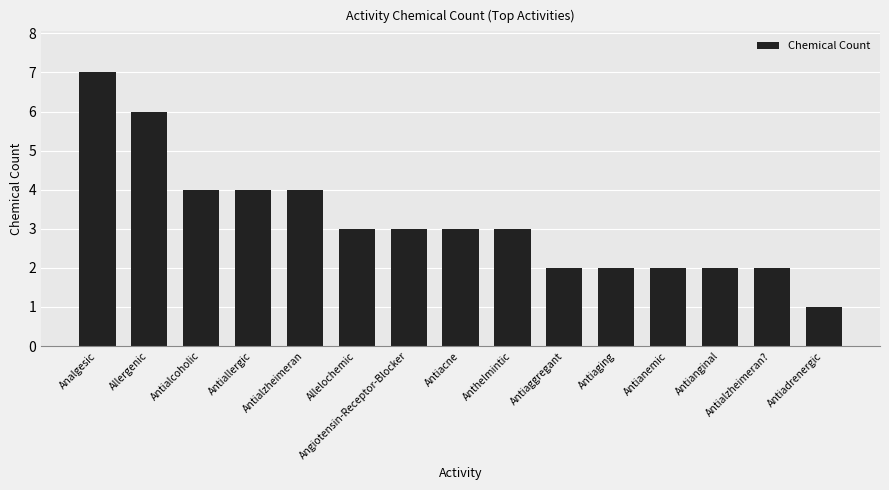

What is the difference between the values at Antiaging and Antiadrenergic?

1